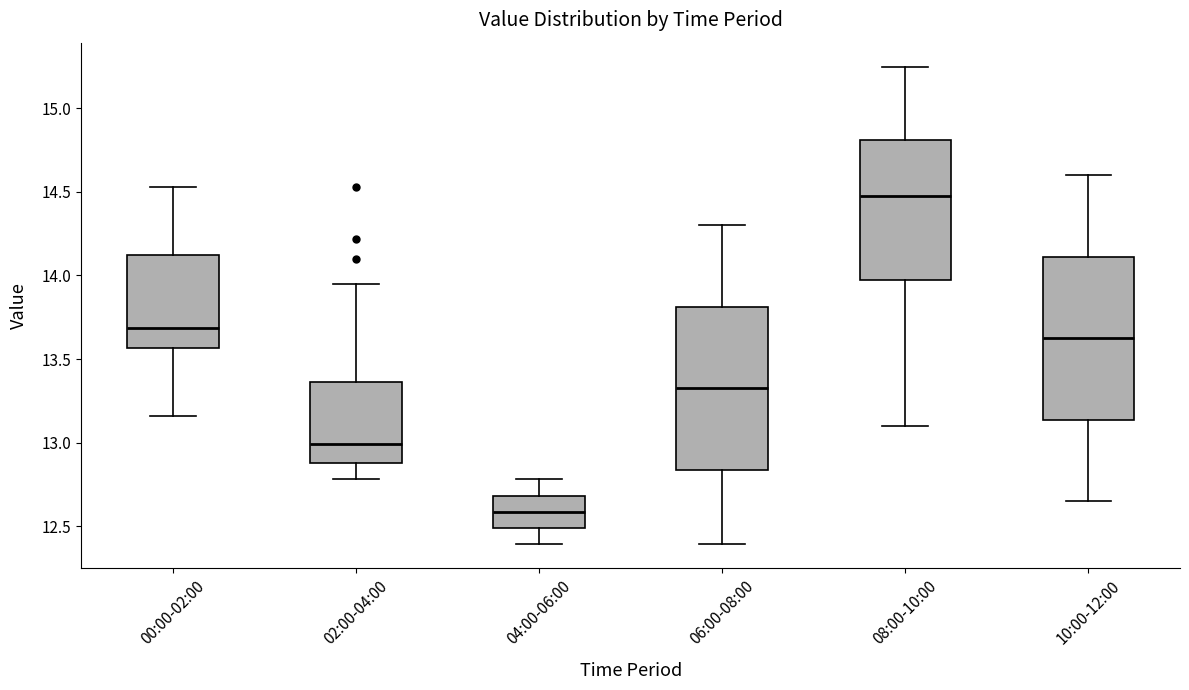

Where does the median line of the box for 08:00-10:00 sit on the y-axis? The values are not printed on the chart, so give them approximately, as read against the axis.

14.50